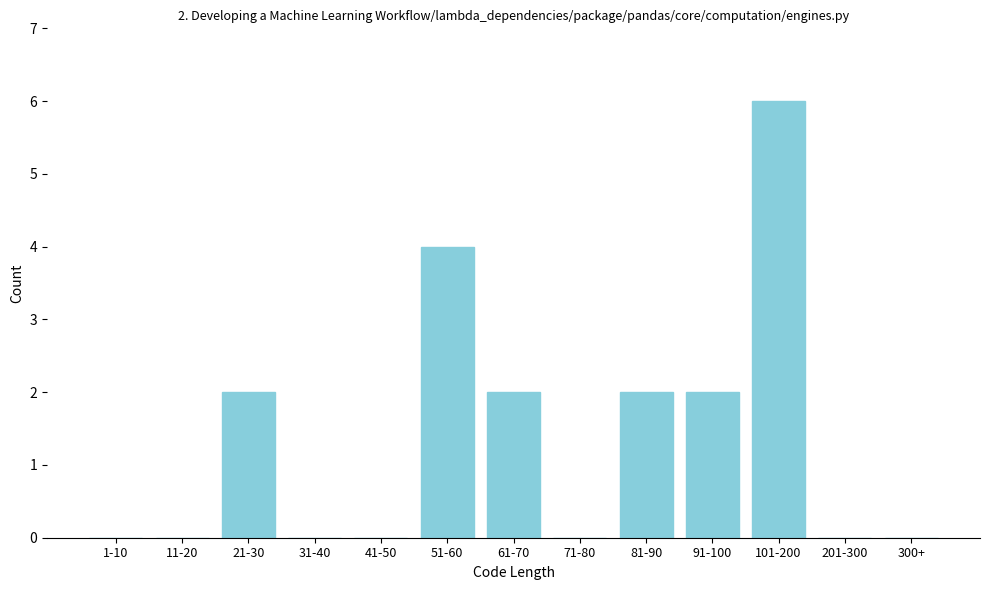

Reading right to left, transcribe all the data shown in this chart.

300+=0	201-300=0	101-200=6	91-100=2	81-90=2	71-80=0	61-70=2	51-60=4	41-50=0	31-40=0	21-30=2	11-20=0	1-10=0